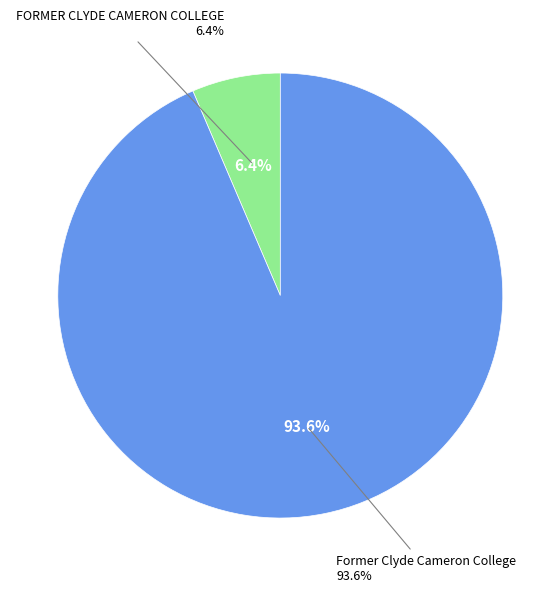

Between Former Clyde Cameron College and FORMER CLYDE CAMERON COLLEGE, which is larger?

Former Clyde Cameron College